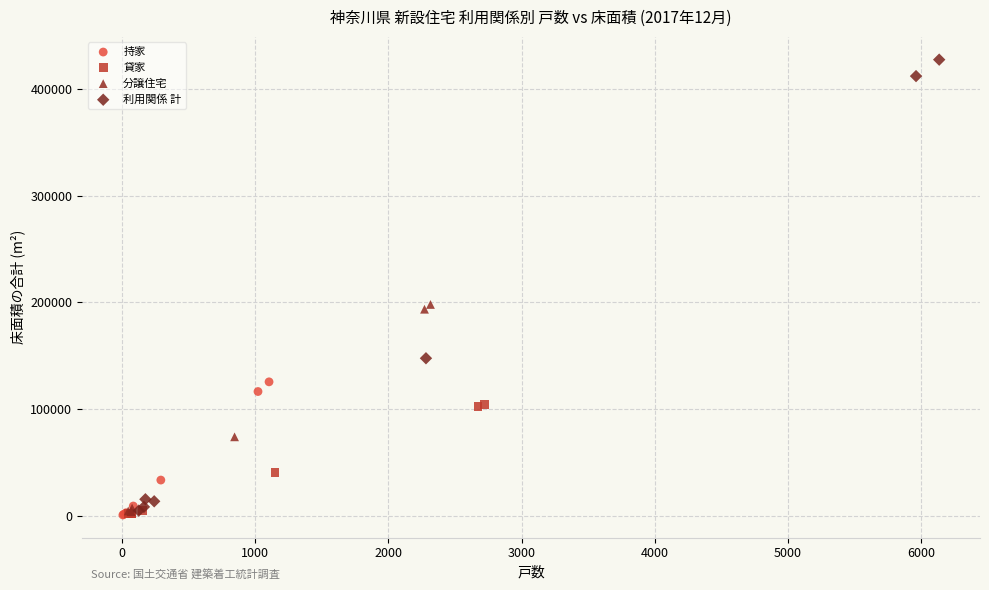

Which series reaches the maximum Y coordinate?

利用関係 計